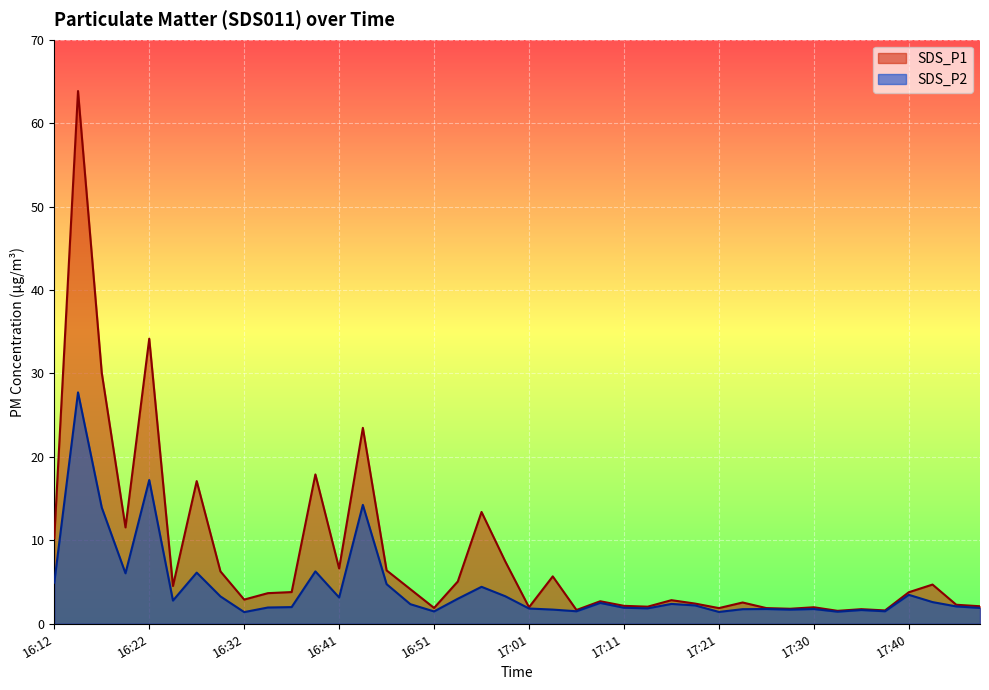

How many lines are shown in the chart?

2